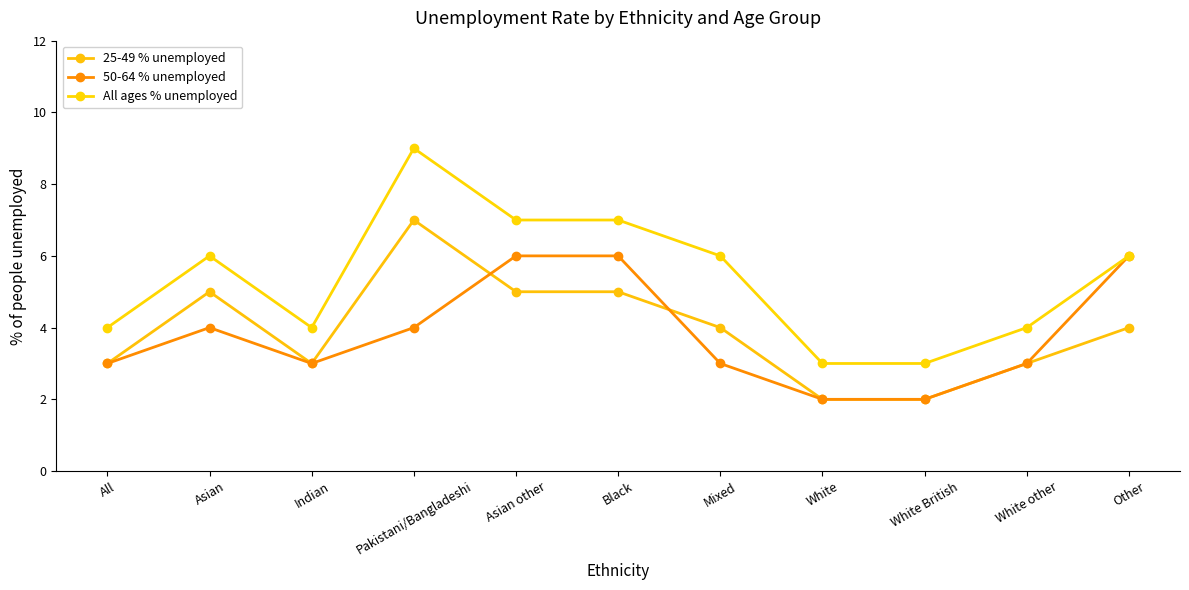

Is it true that 50-64 % unemployed equals 3 at All?

True